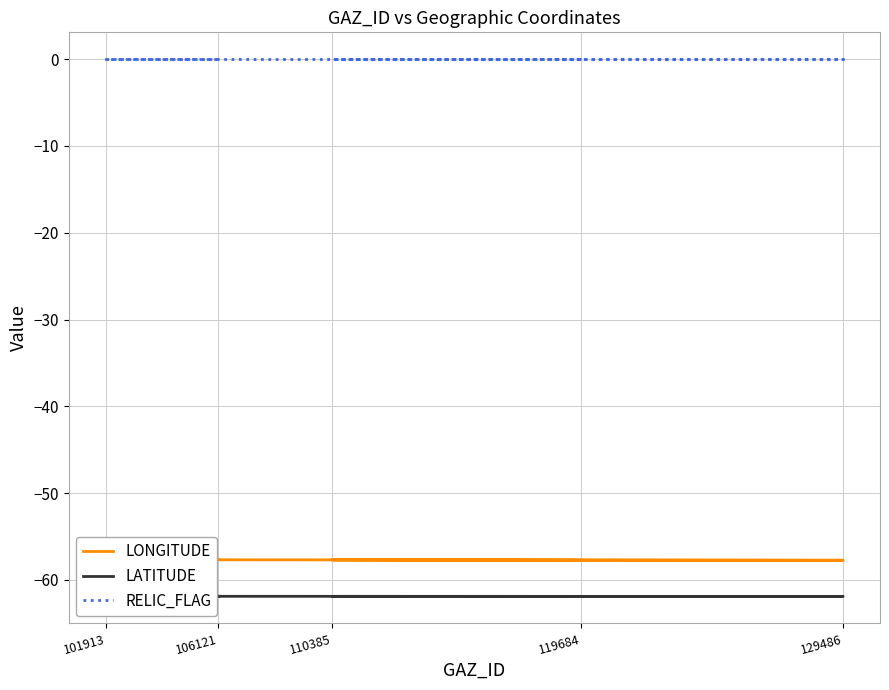

What are all the series names shown in the legend?

LONGITUDE, LATITUDE, RELIC_FLAG